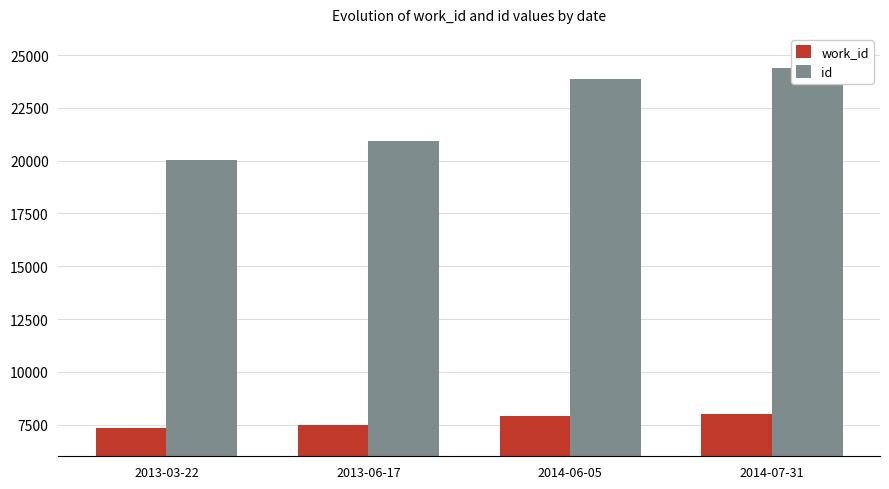

What is the sum of the work_id values at 2014-07-31 and 2013-03-22?

15373